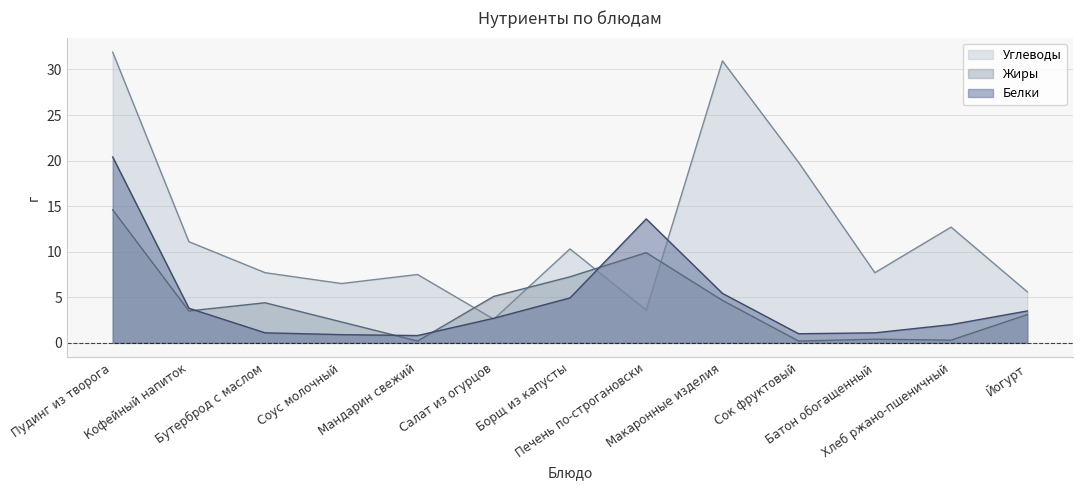

What are all the series names shown in the legend?

Углеводы, Жиры, Белки